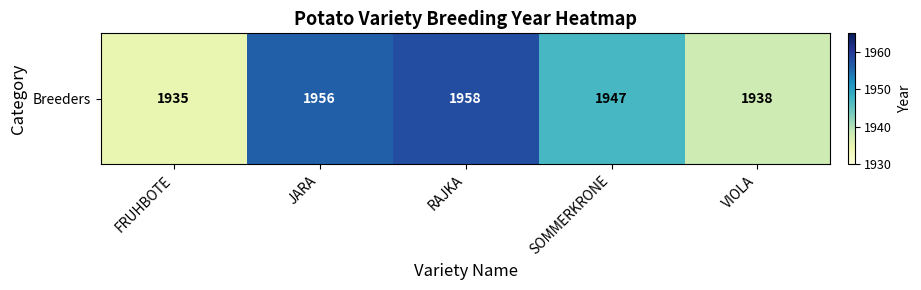

True or false: the data shows 1958 at RAJKA.

True